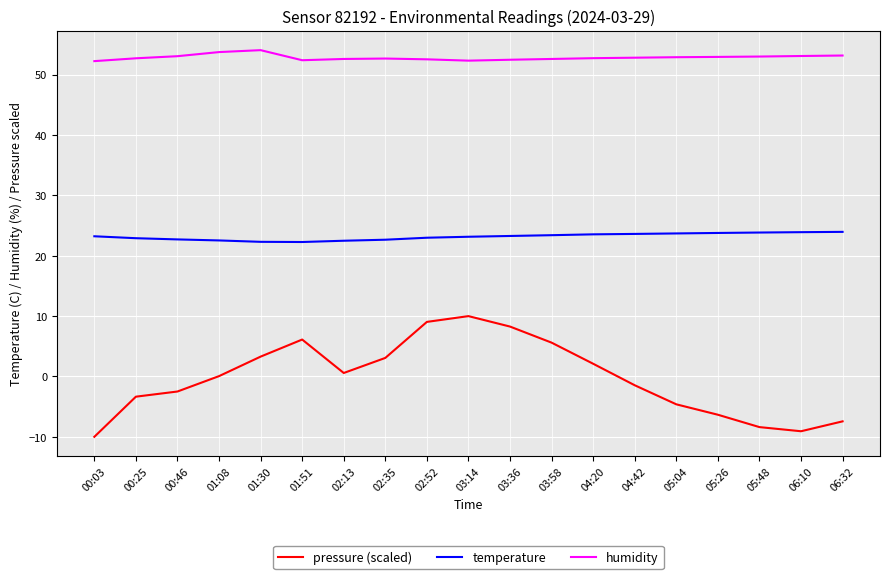

What is the difference between the highest and lowest values at 02:52?

43.5